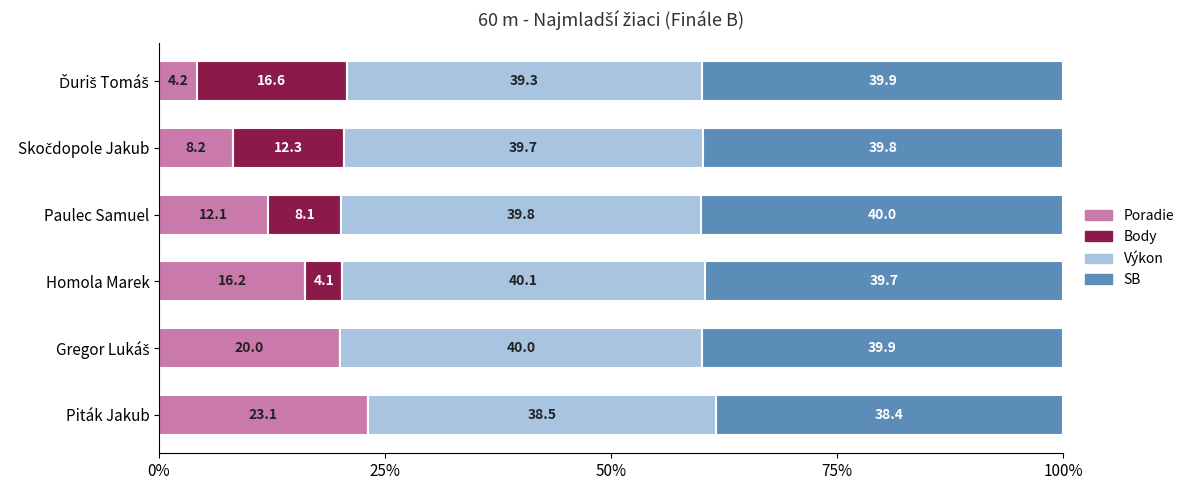

What is the maximum value for Poradie?

23.1